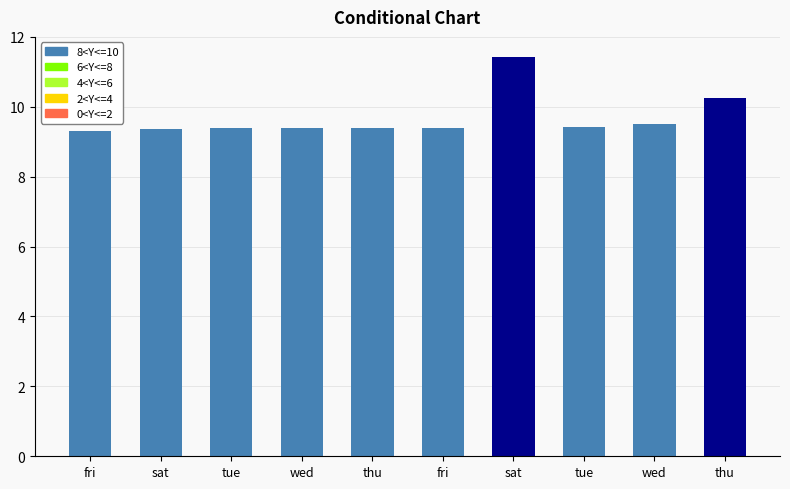

How many data points does each series have?

10